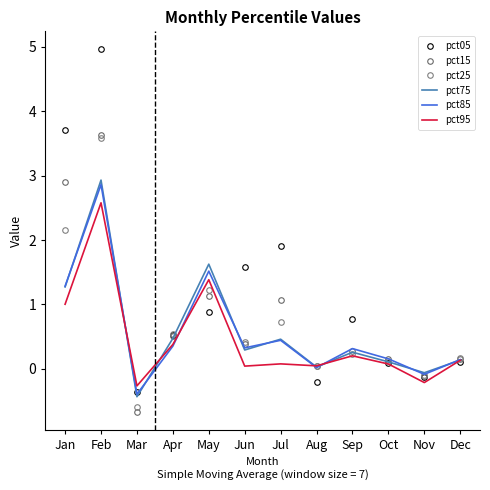

How many times do pct75 and pct15 cross each other?

6